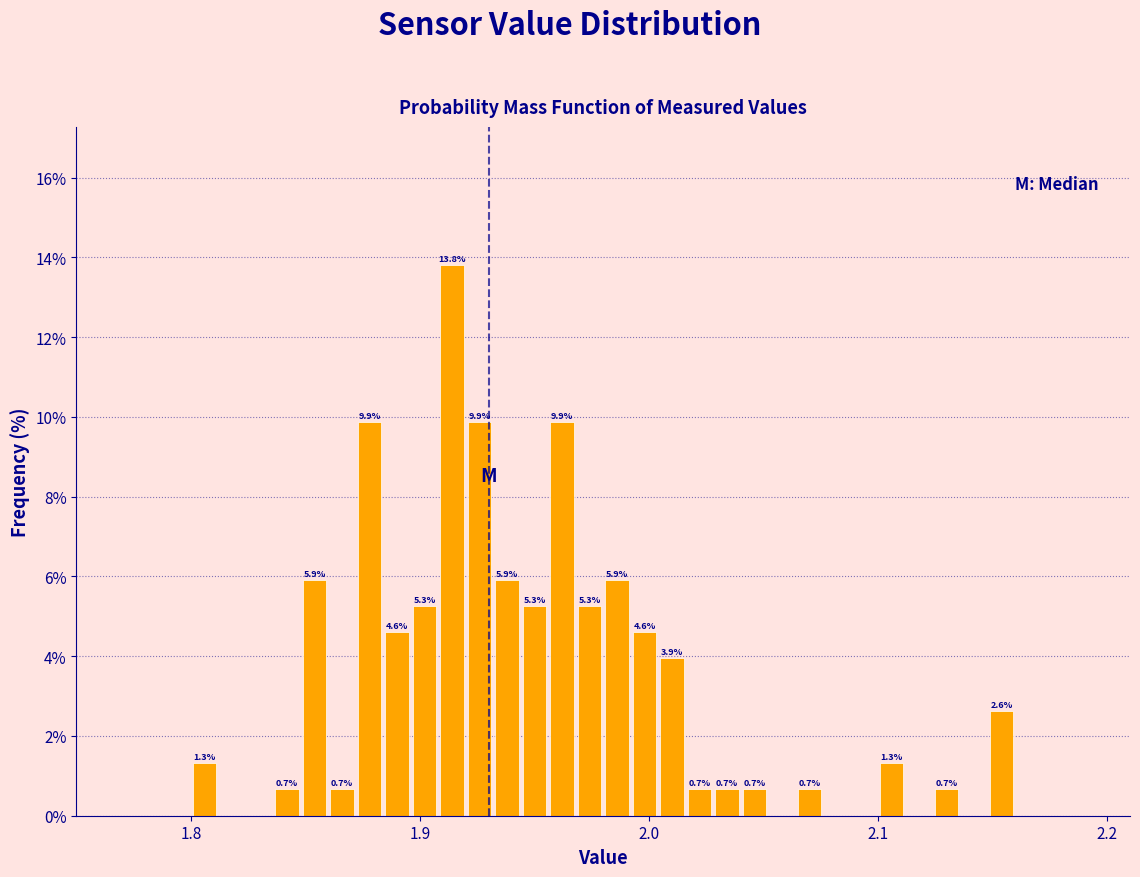

Read against the x-axis, roughly where is the centre of the tallest bar?

1.91